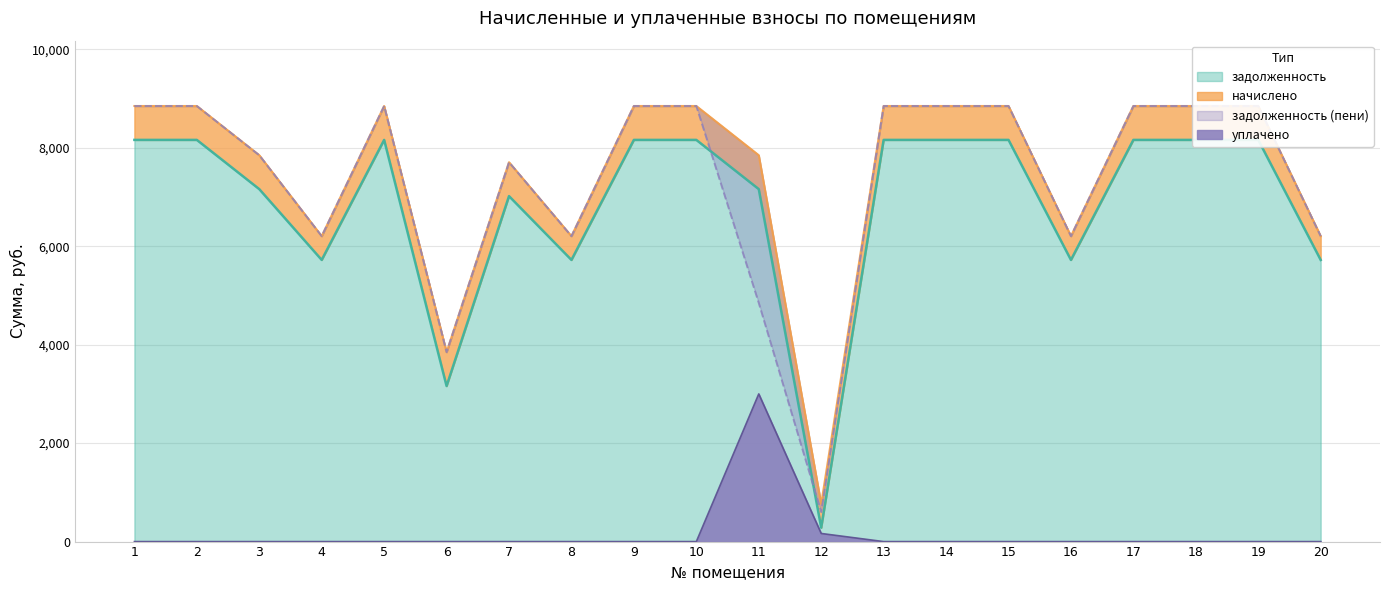

The value of уплачено at 17 is 1492. True or false?

False